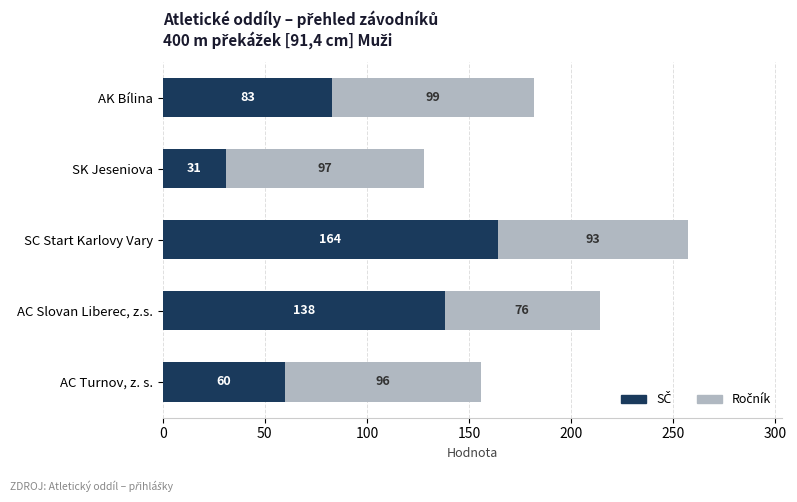

What is the total value across all series at AK Bílina?

182